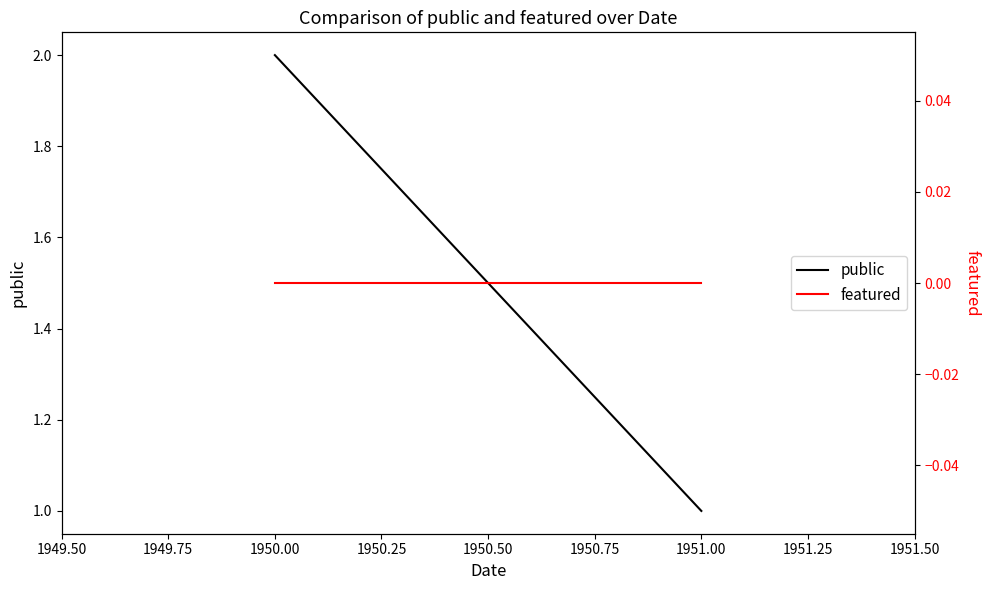

Which series has the largest total across all categories?

public